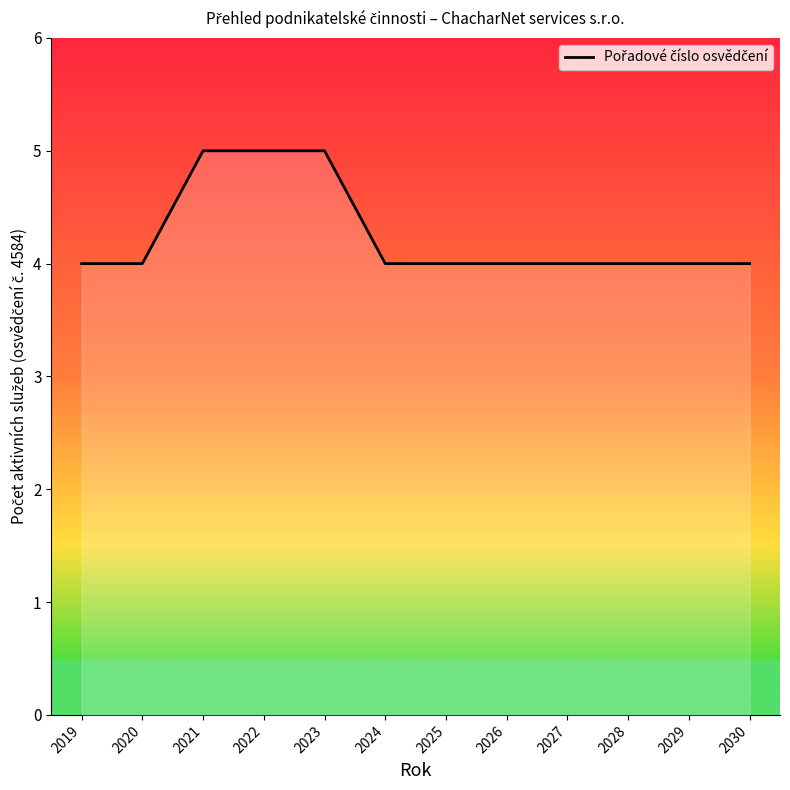

What is the ratio of the value at 2024 to the value at 2026?

1.0